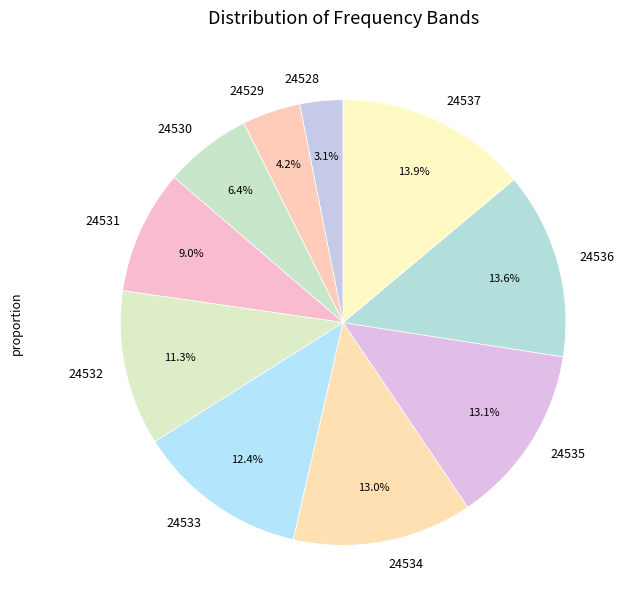

To the nearest percent, what is the average slice percentage?

10%